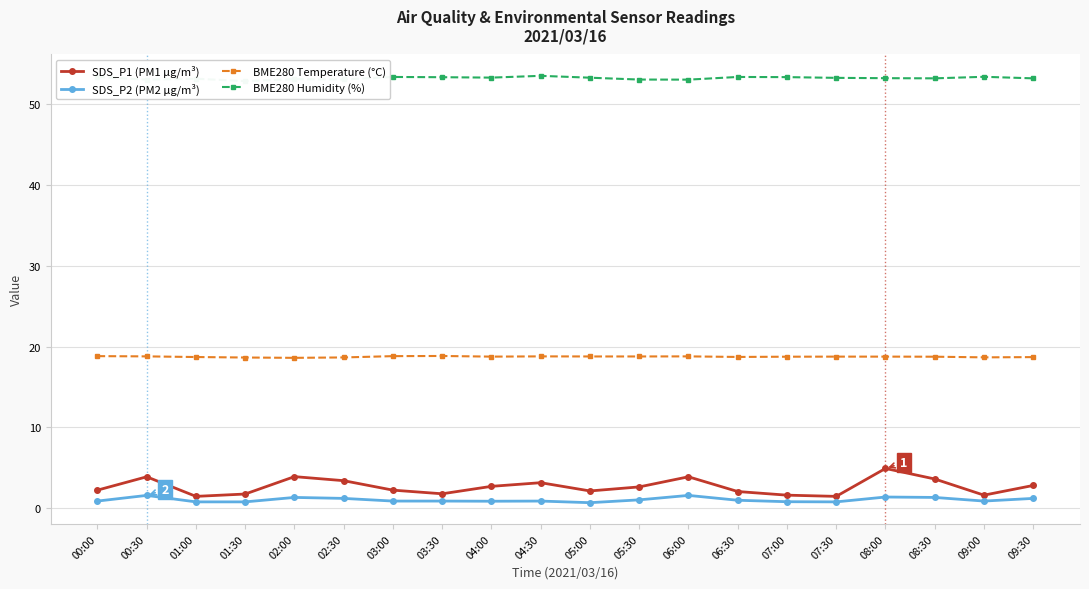

What is the spread (max minus min) of values at 01:30?

52.0